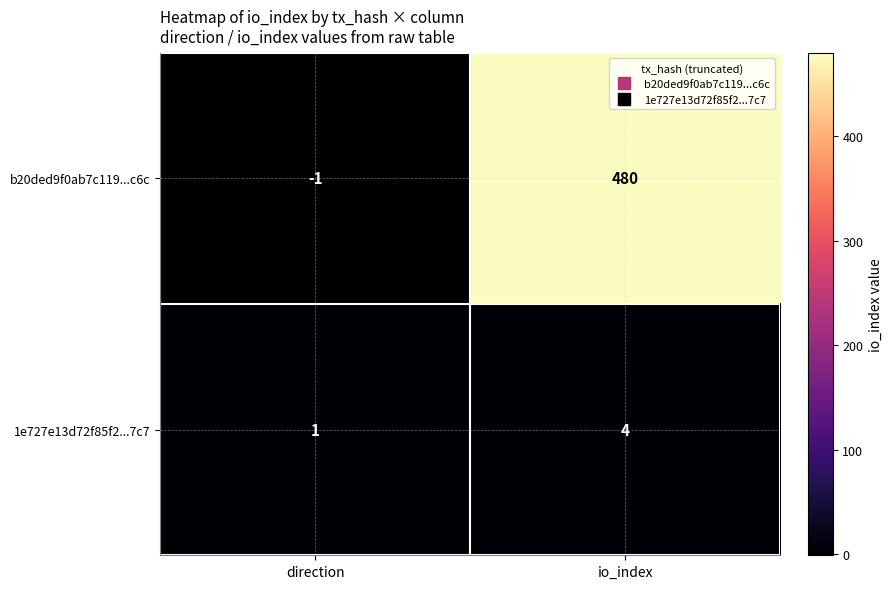

True or false: b20ded9f0ab7c119...c6c has a value of 480 at io_index.

True